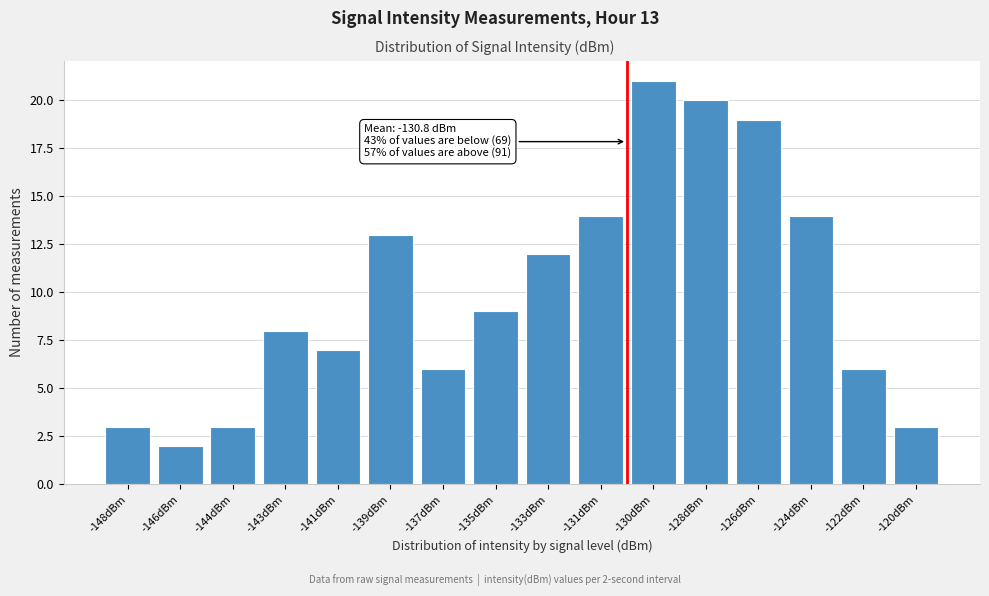

Reading left to right, what are all the values shown in this chart?

3	2	3	8	7	13	6	9	12	14	21	20	19	14	6	3